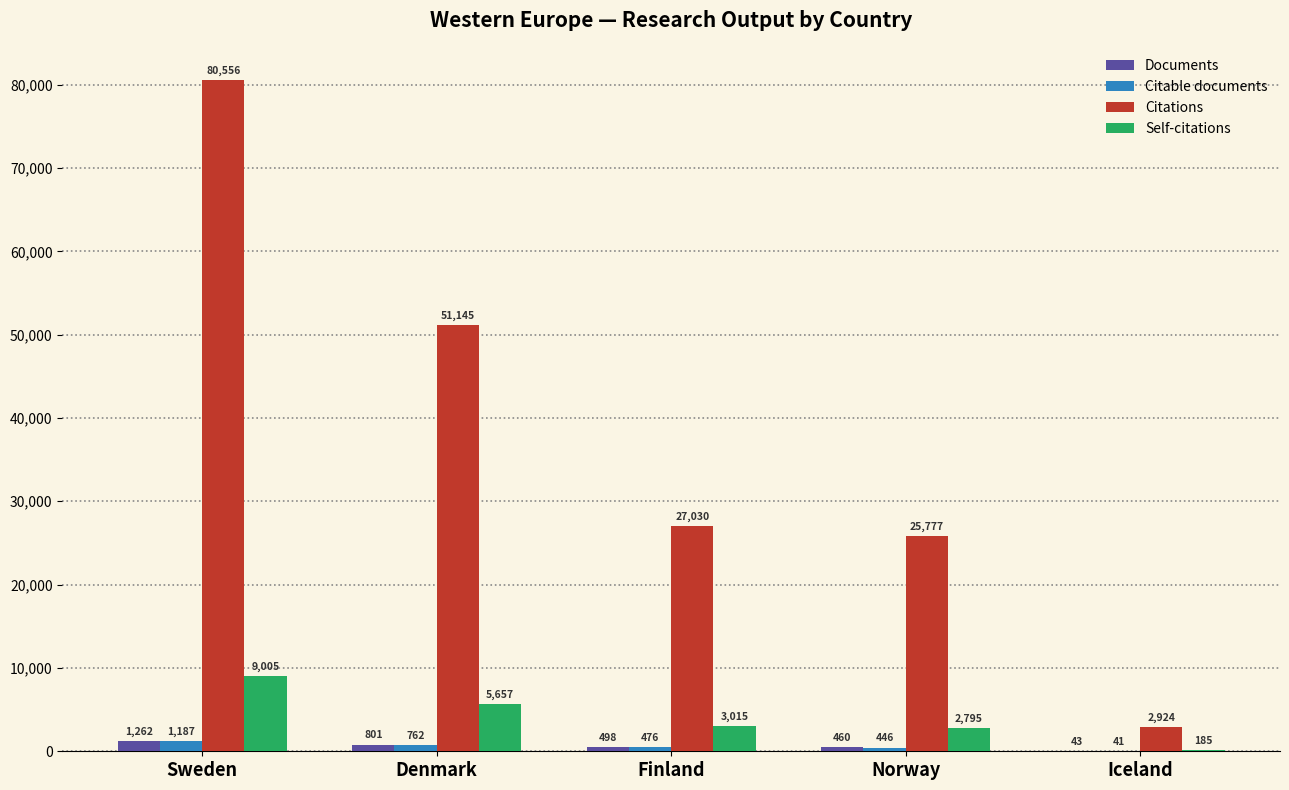

How many categories are shown in the chart?

5